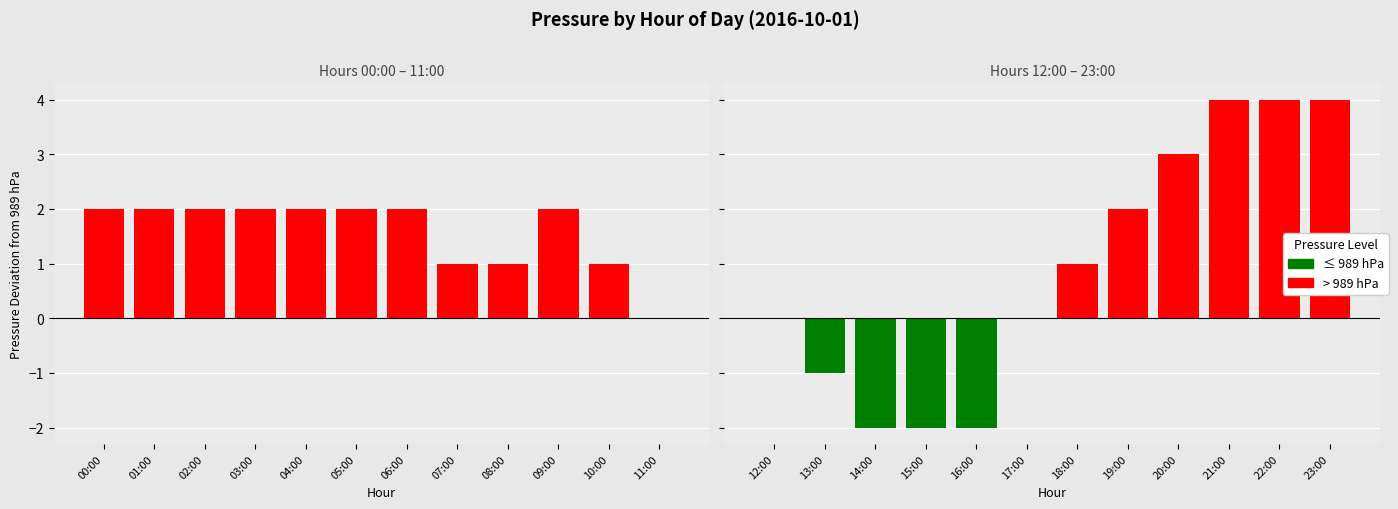

Is it true that Below/At Median (≤989 hPa) equals -3 at 14:00?

False